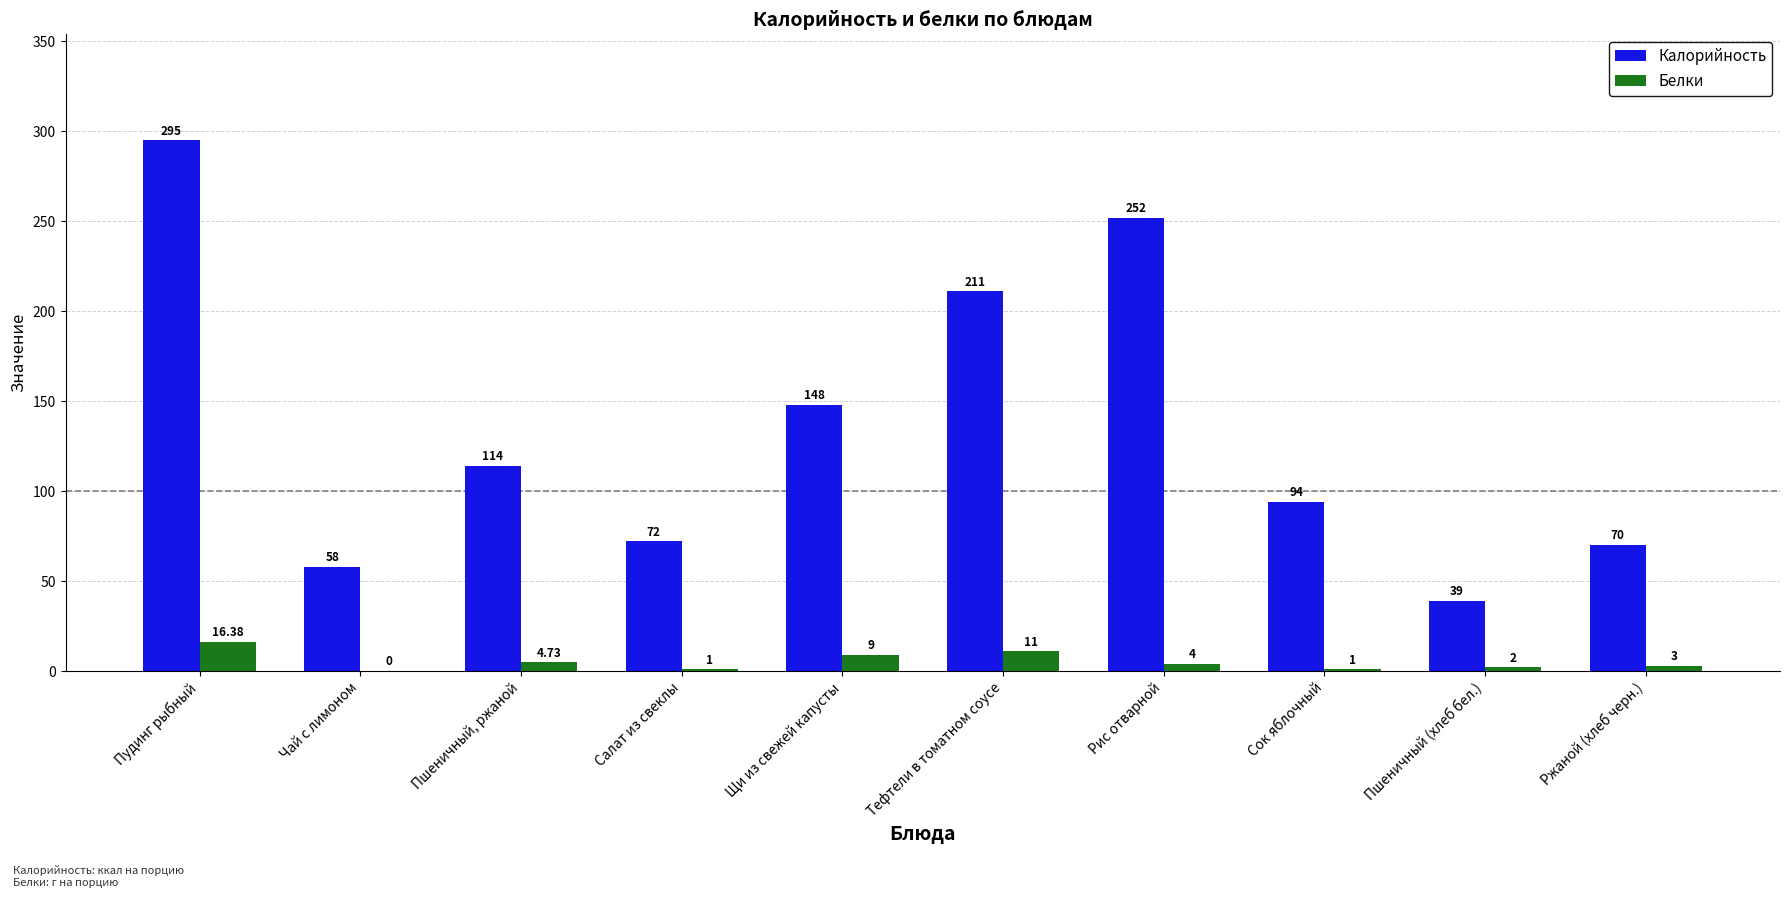

Is it true that Белки equals 2.0 at Пшеничный (хлеб бел.)?

True